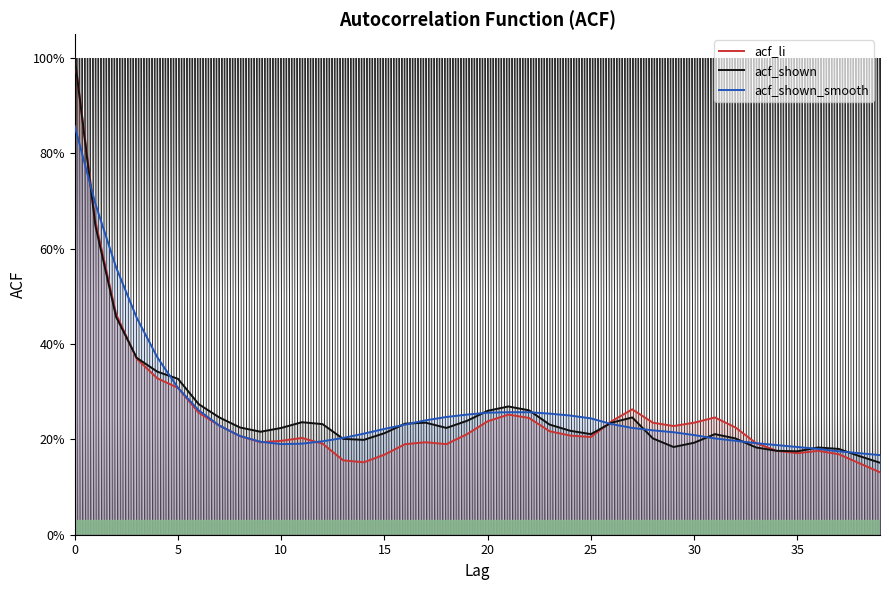

At which category does the chart reach its minimum across all series?

39